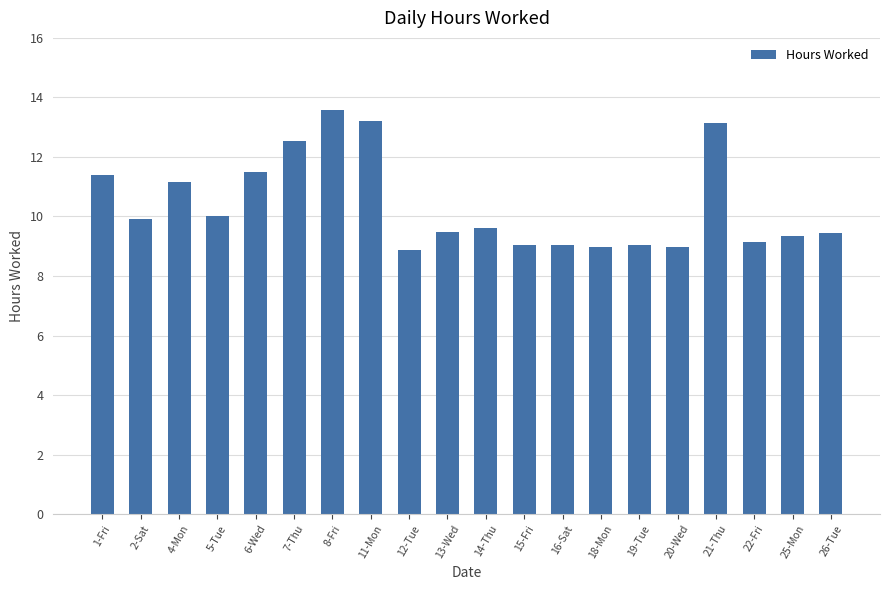

What is the greatest value displayed?

13.6